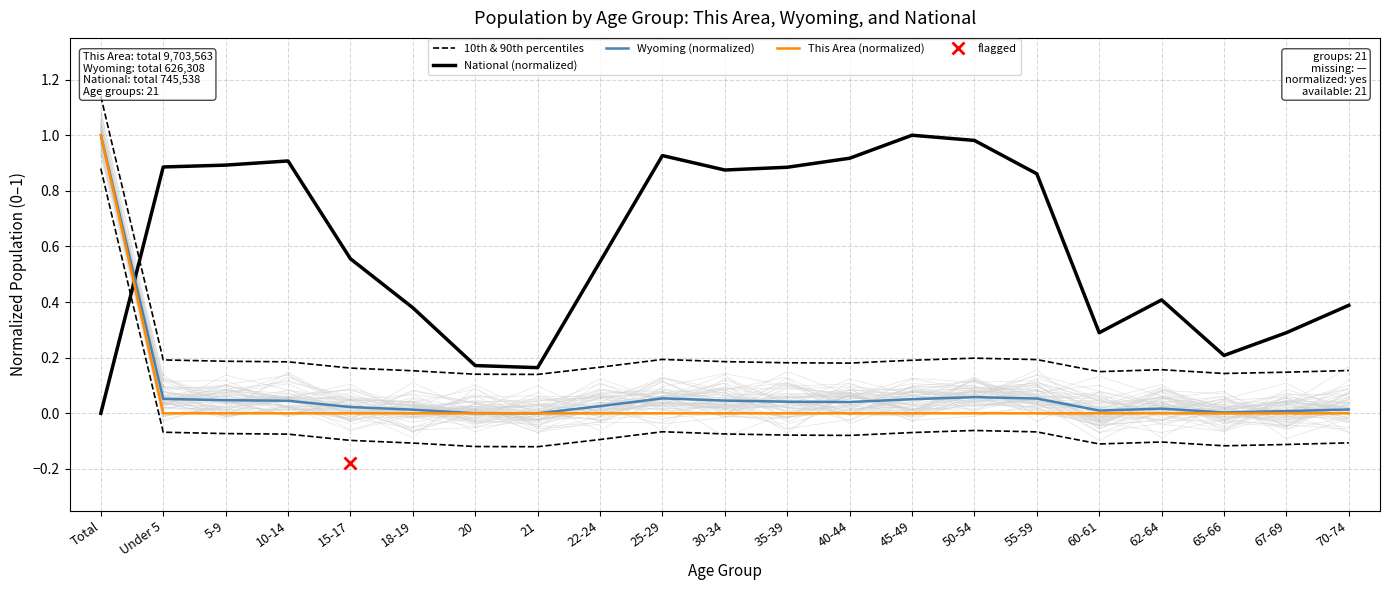

What is the label of the 20th point from the left?

67-69